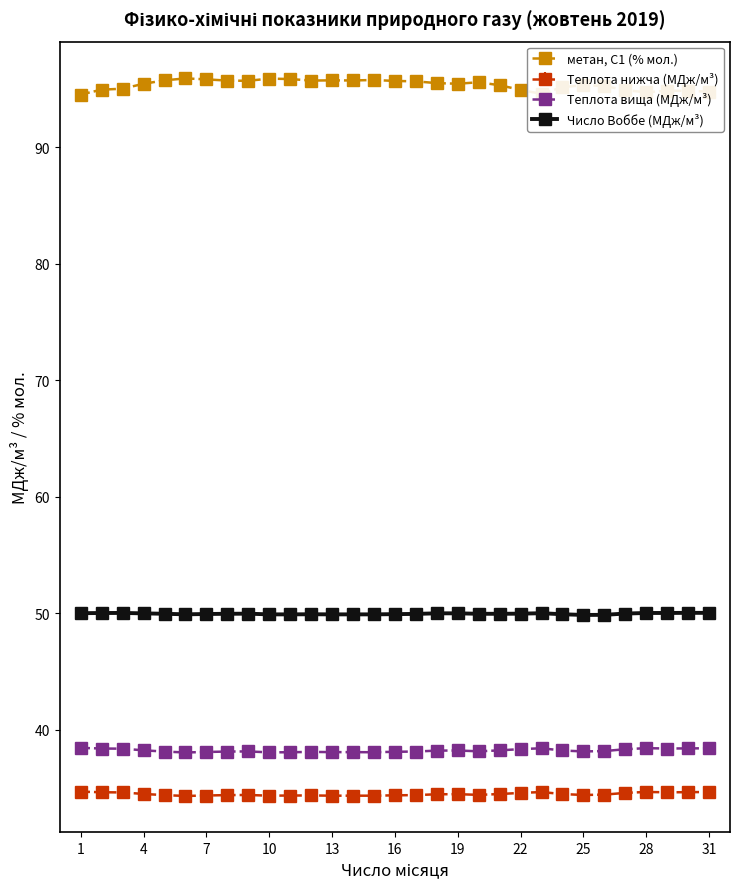

Which series has the largest total across all categories?

метан, С1 (% мол.)